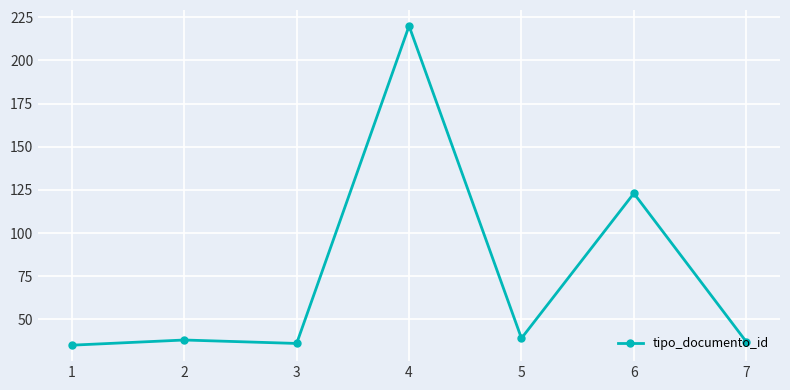

Count the number of data series in this chart.

1